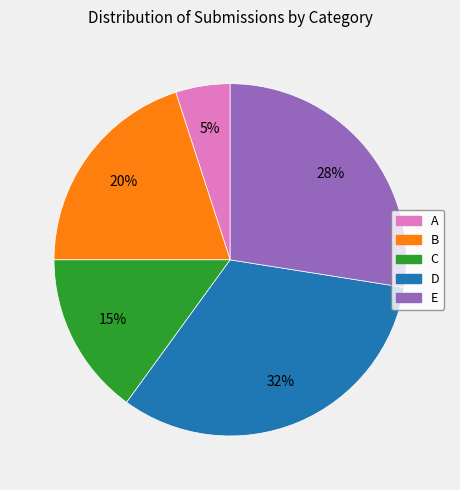

What percentage is the C slice, to the nearest percent?

15%